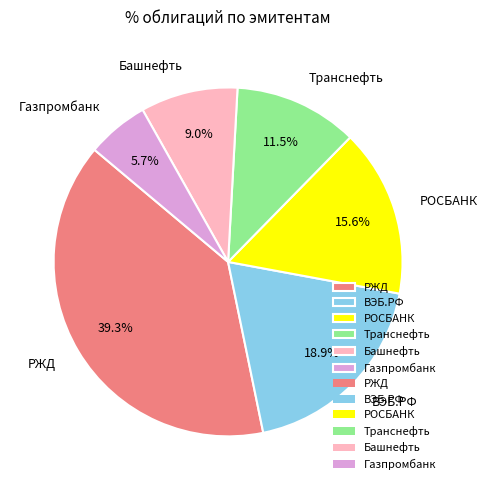

Which category has the smallest portion of the pie?

Газпромбанк